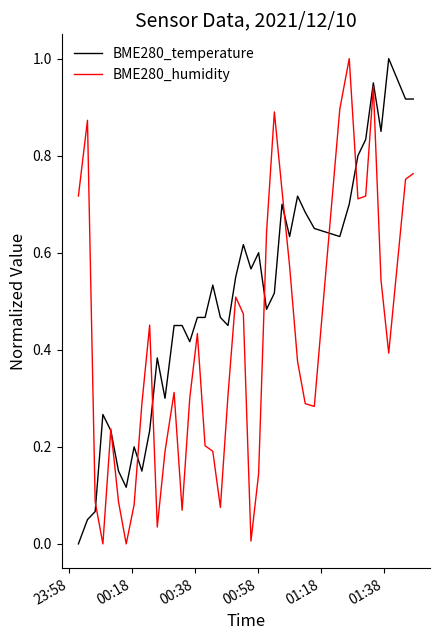

What is the highest value of the BME280_temperature series?

1.0